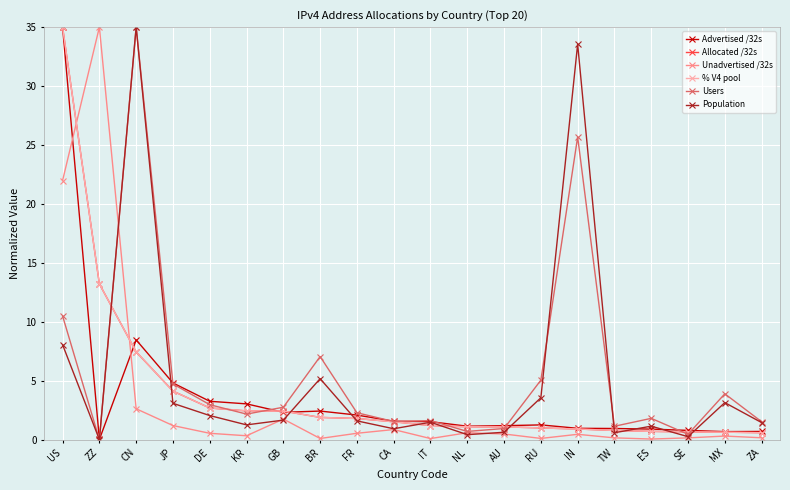

True or false: Unadvertised /32s has more than 0 interior local peaks.

True